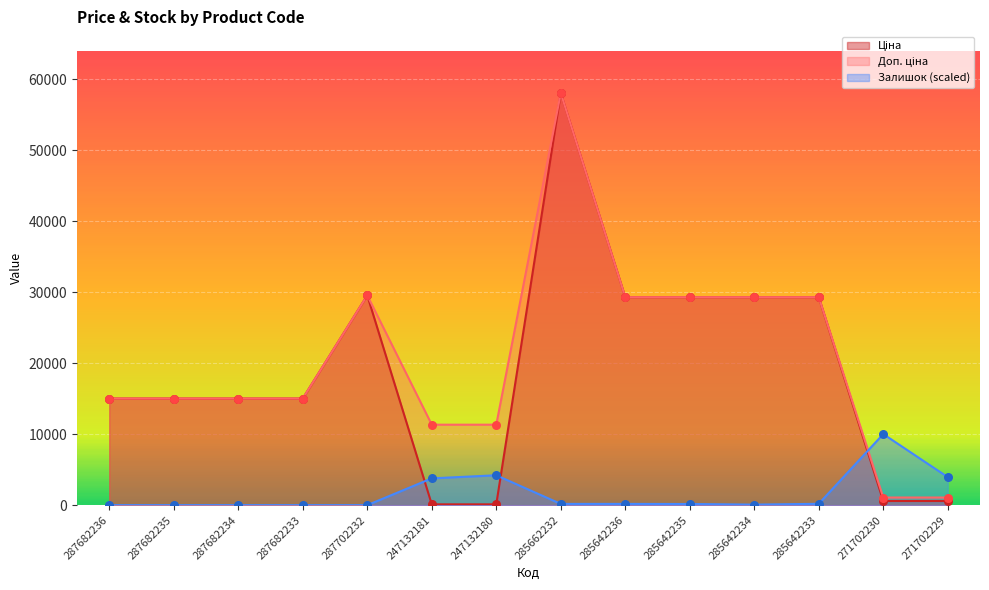

At how many categories does at least one series exceed 39749?

1